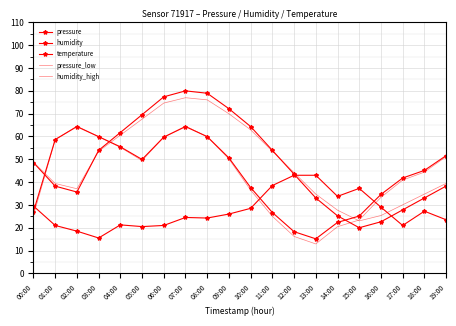

What are all the series names shown in the legend?

pressure, humidity, temperature, pressure_low, humidity_high